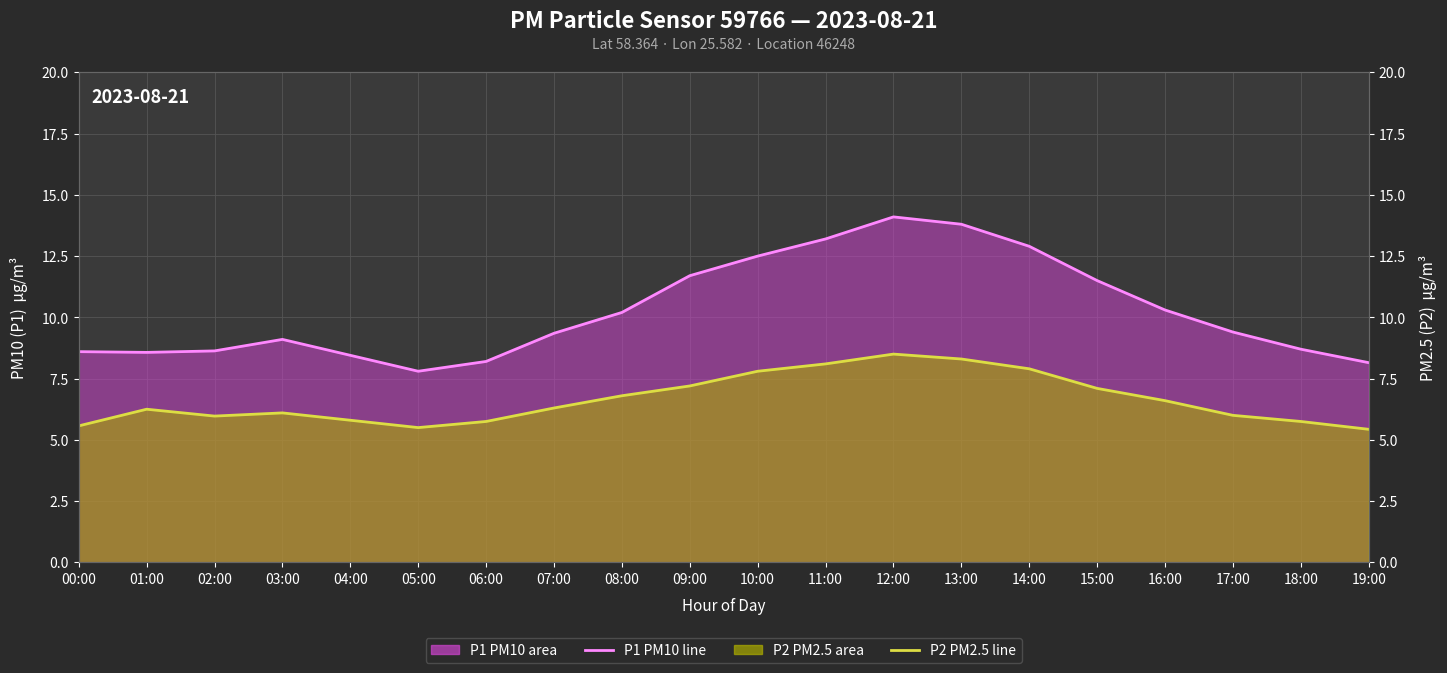

What position from the left is 17:00?

18